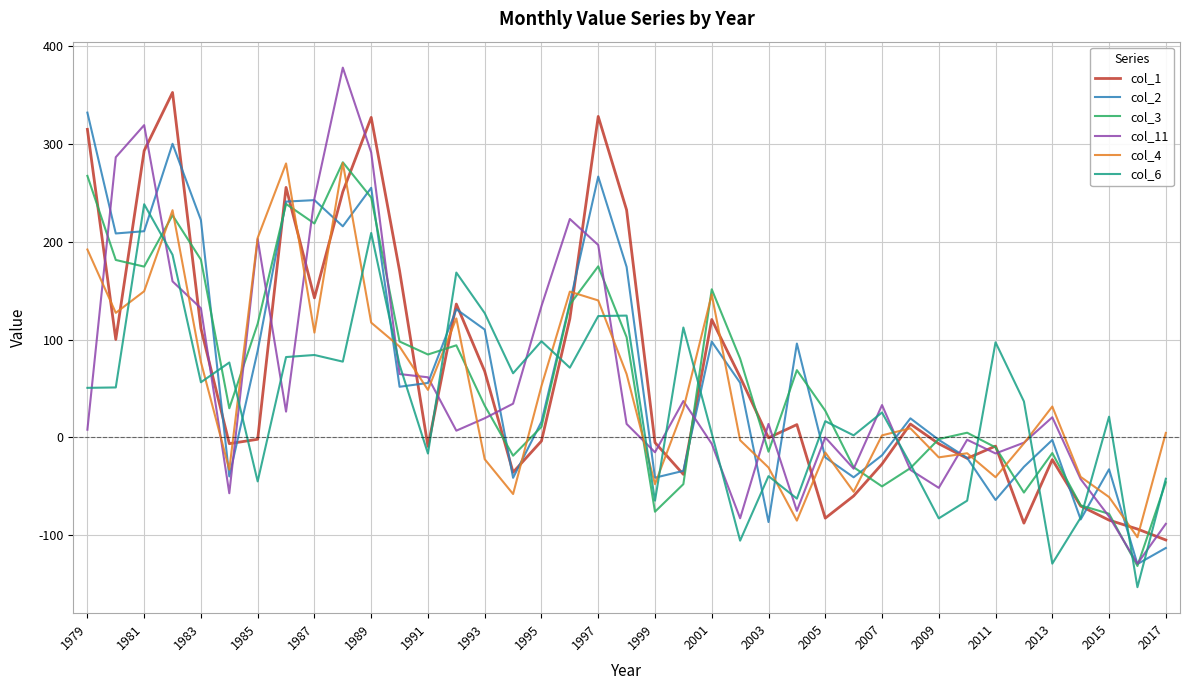

What is the maximum value for col_11?

378.1